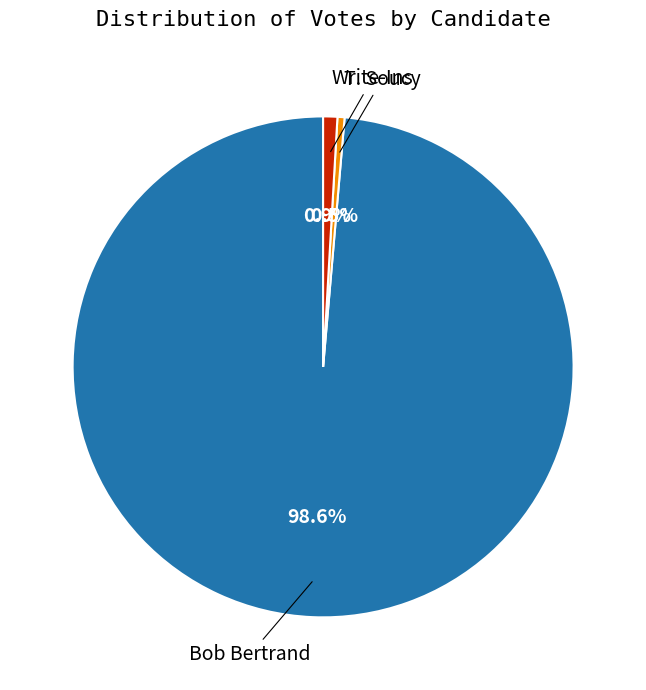

Is there a majority slice in this chart?

Yes